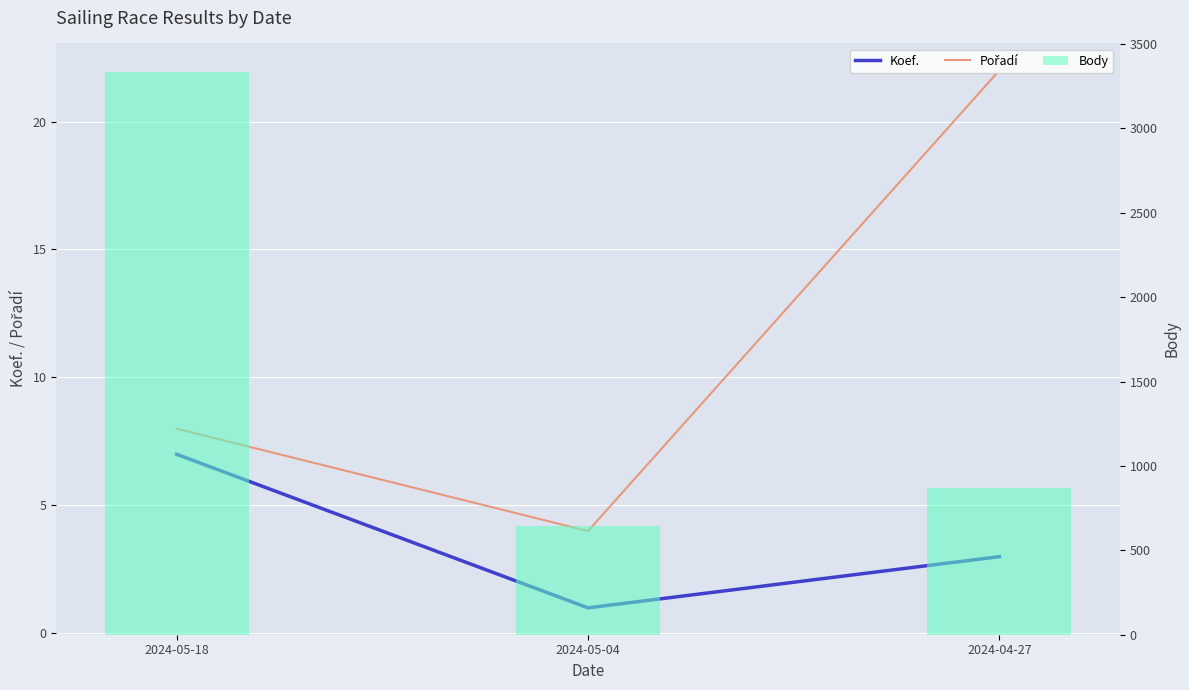

What is the value of the Koef. bar at the 1st from the left?

7